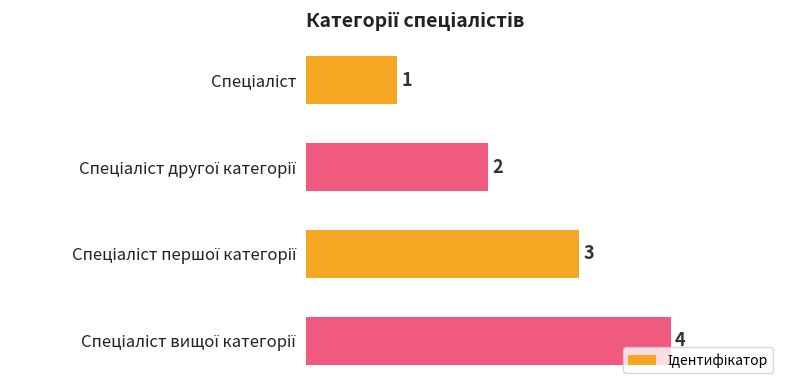

What is the sum of all values?

10